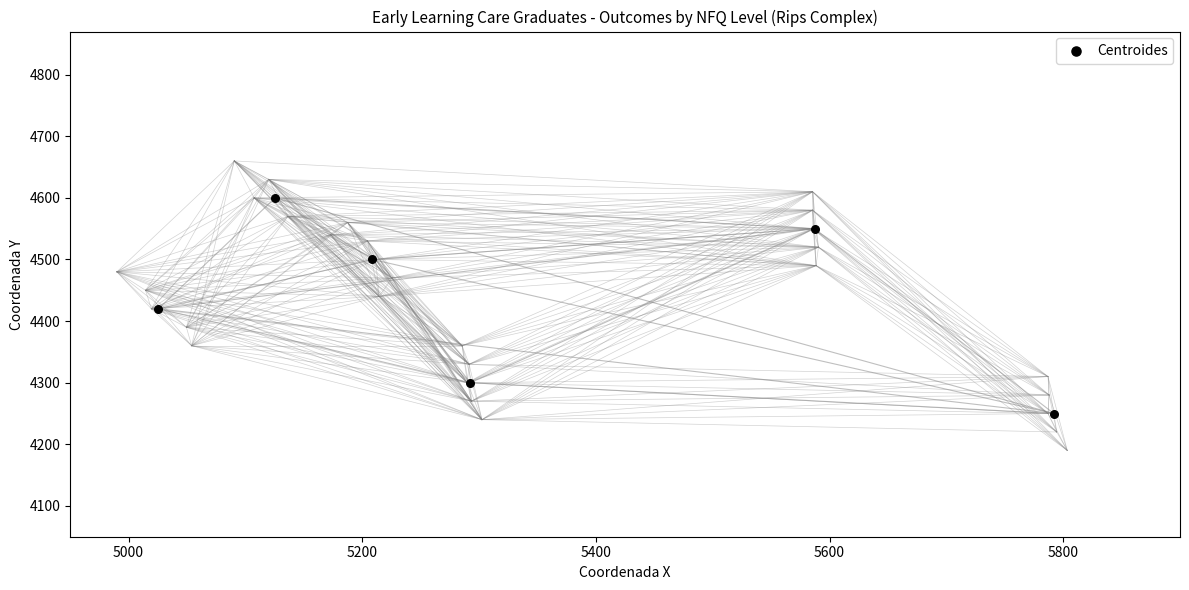

What is the range of Y values (max minus min)?

350